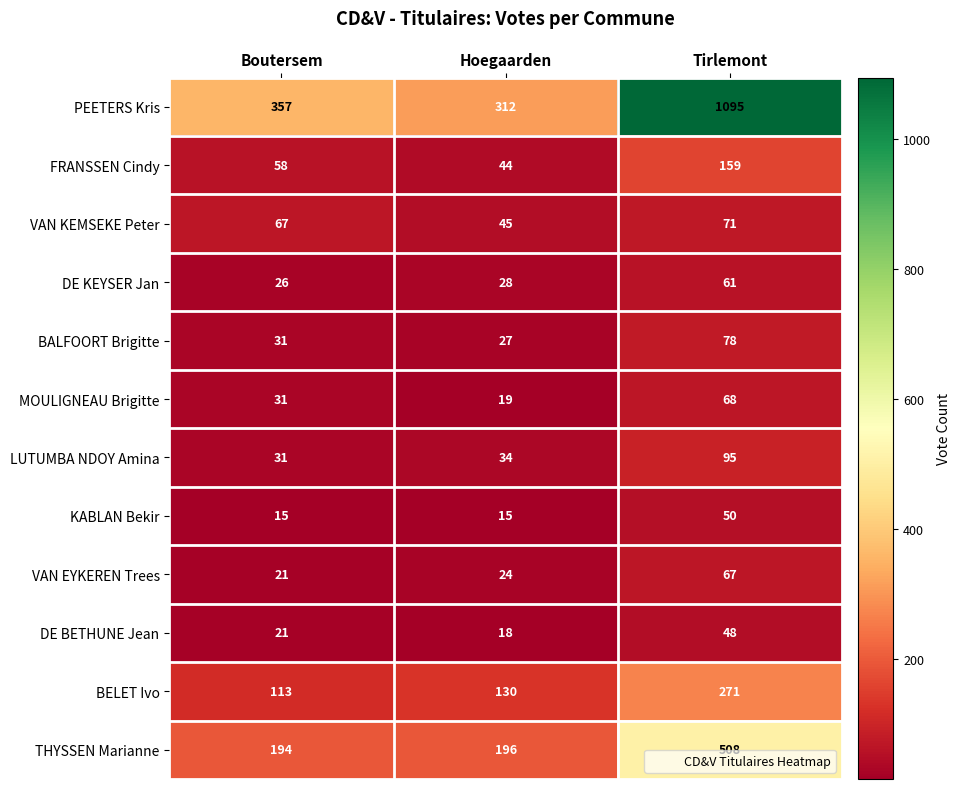

Rank the categories by DE BETHUNE Jean value from highest to lowest.

Tirlemont, Boutersem, Hoegaarden